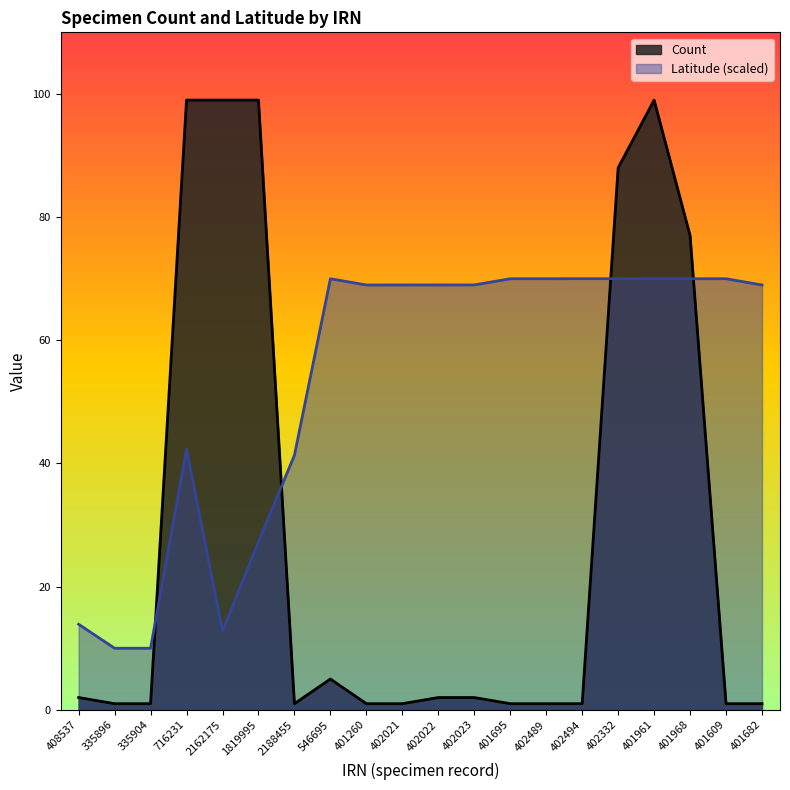

What are all the series names shown in the legend?

Count, Latitude (scaled)